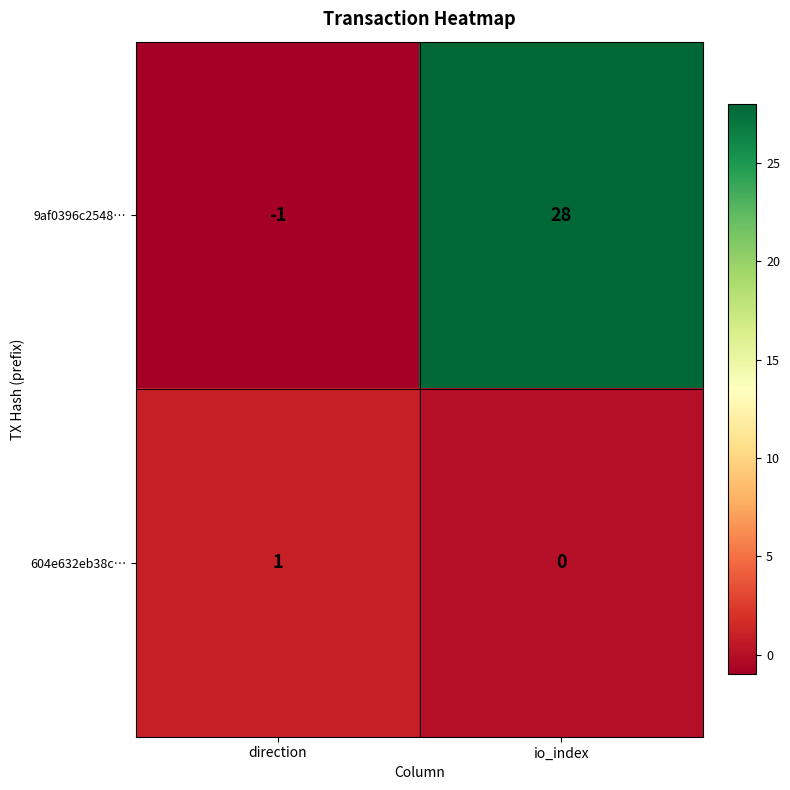

How many series are shown in this chart?

2